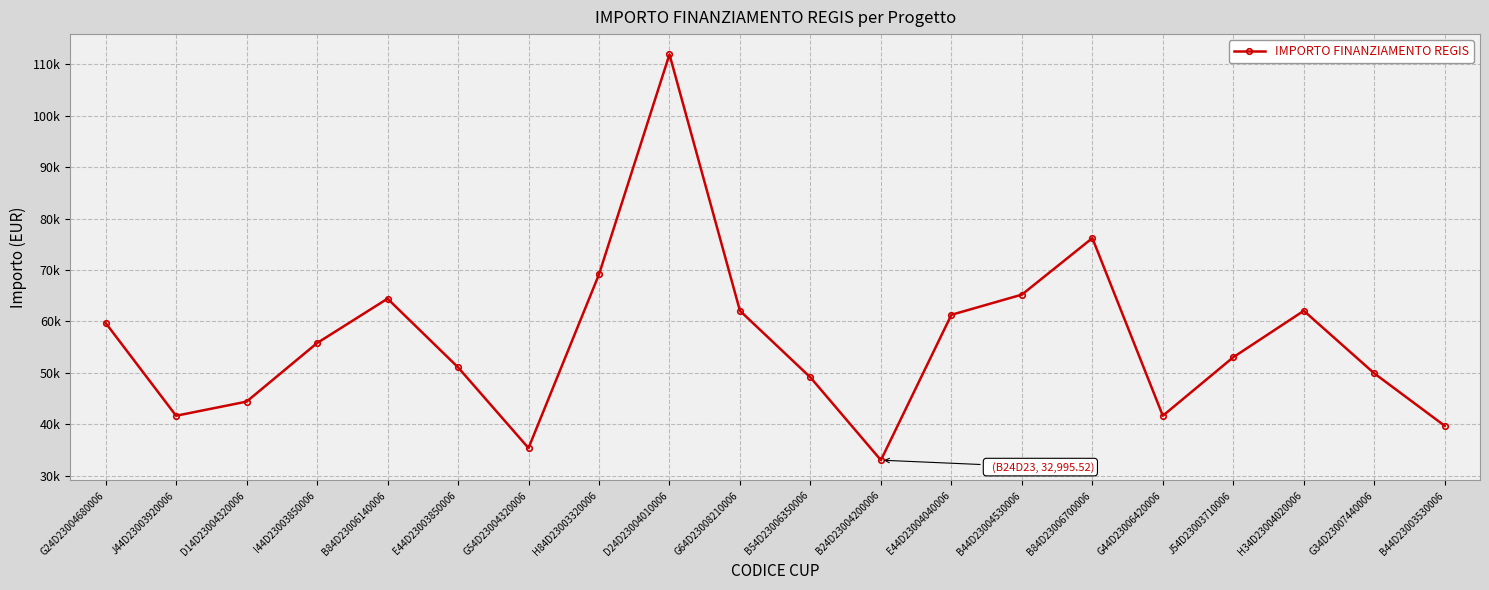

Is this an area chart (filled region under the line)?

No